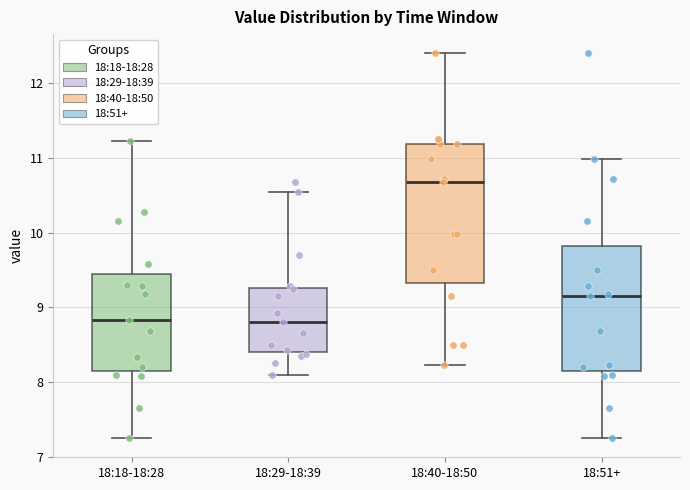

Which box is the tallest, from its lower edge to its upper edge?

18:40-18:50